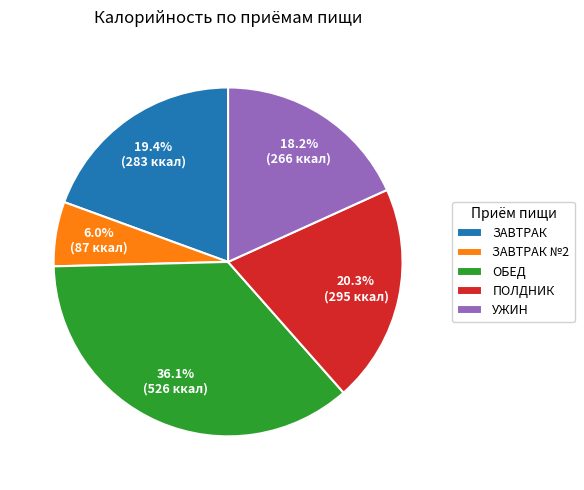

Does any single category account for the majority?

No